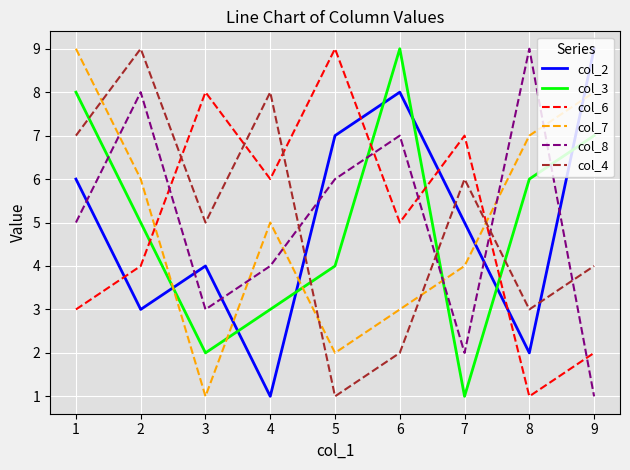

What is the average value of the col_6 series?

5